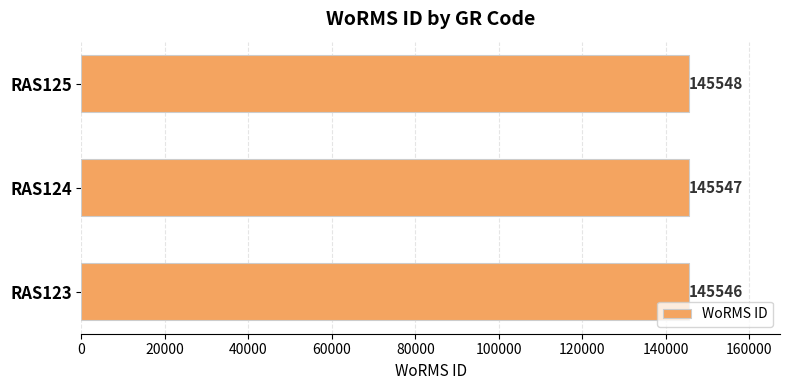

Which category has the highest value across all series?

RAS125